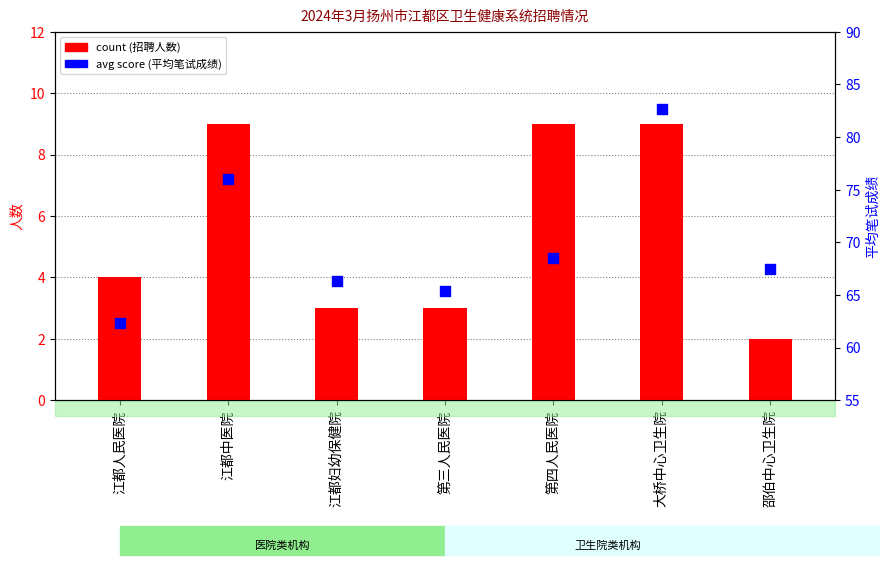

Which series contains the highest Y value?

avg score (笔试)